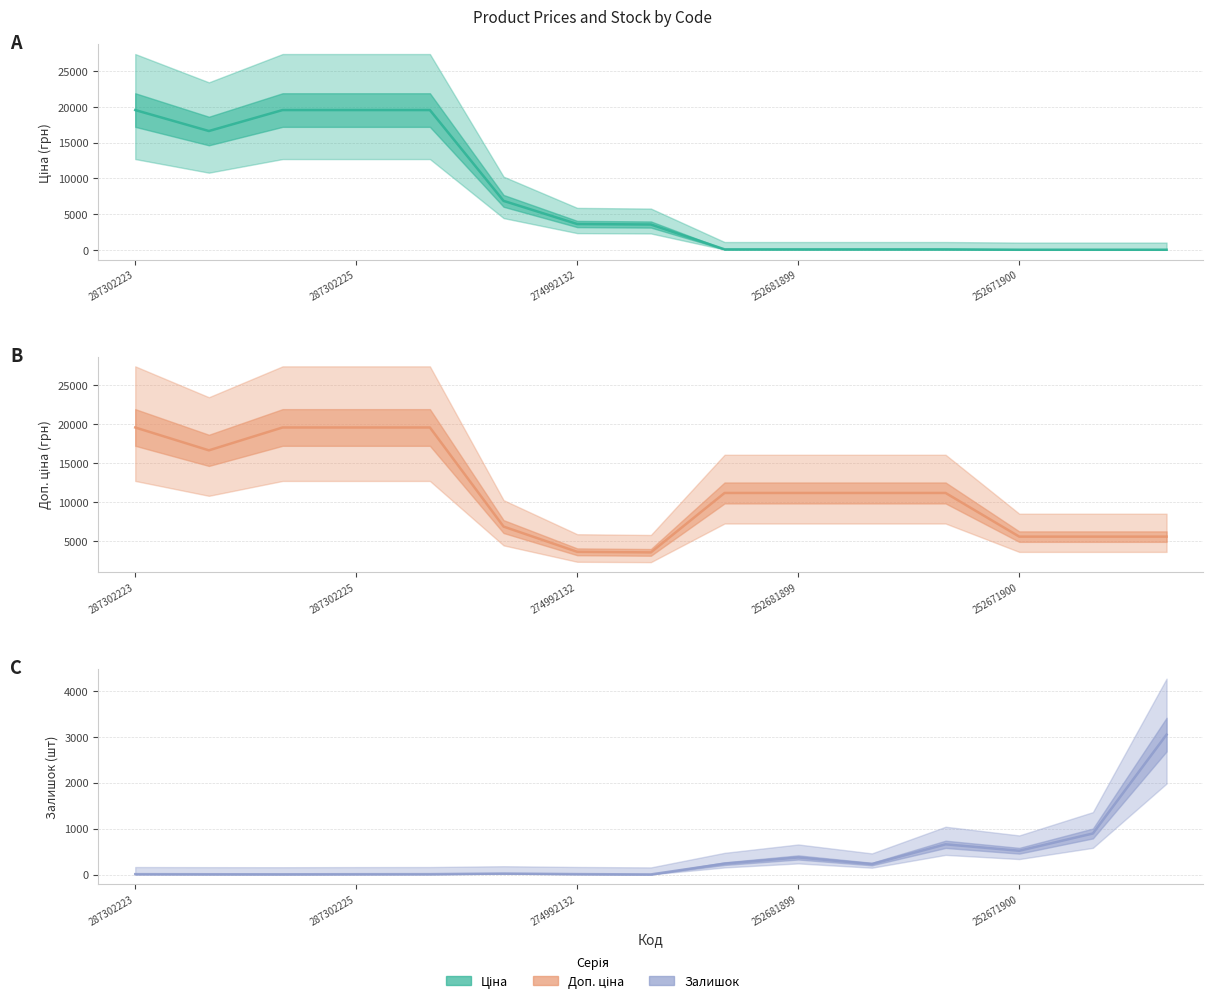

At which category is the sum across all series the highest?

287302223